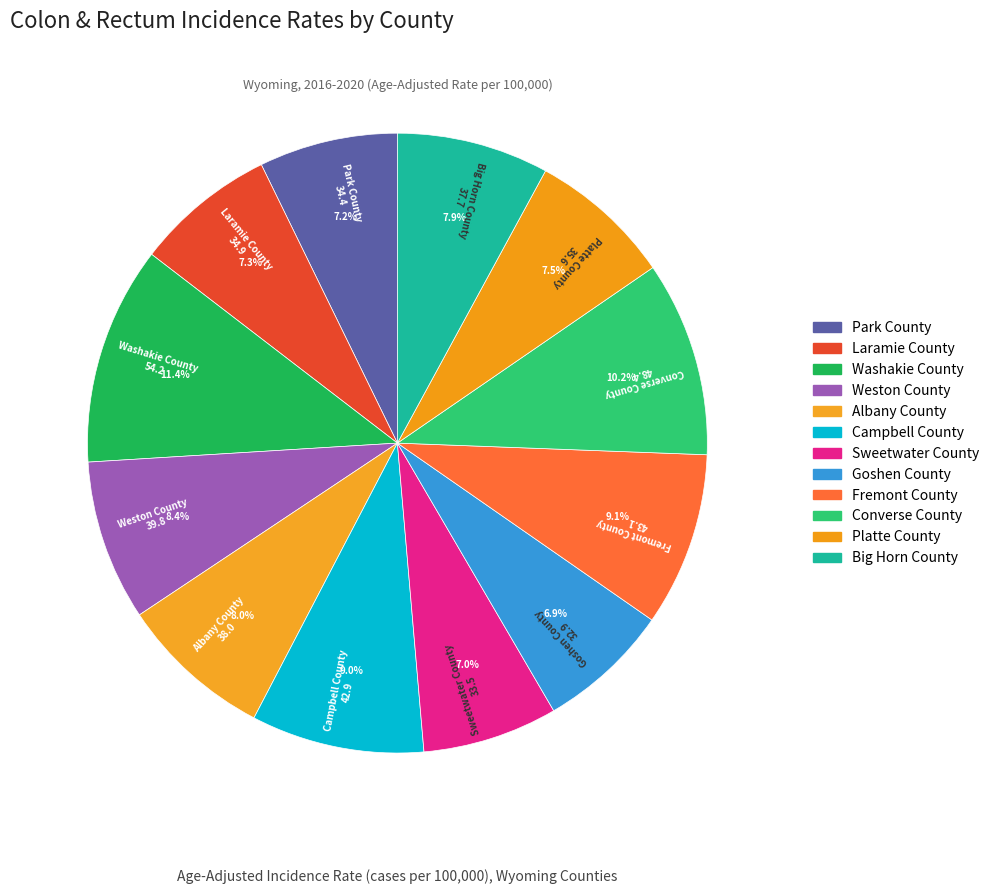

How many slices are in this pie chart?

12